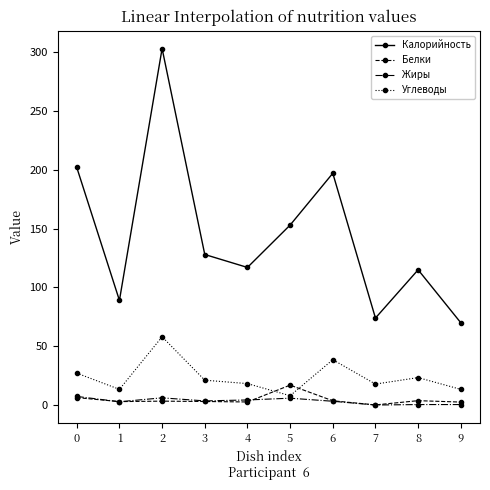

How many values in the Углеводы series exceed 21?

5